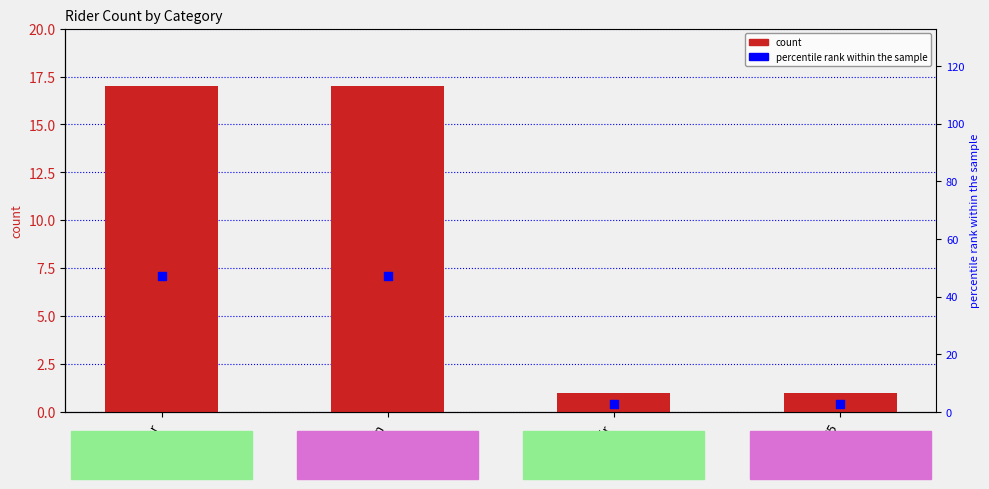

Which series reaches the maximum Y coordinate?

percentile rank within category